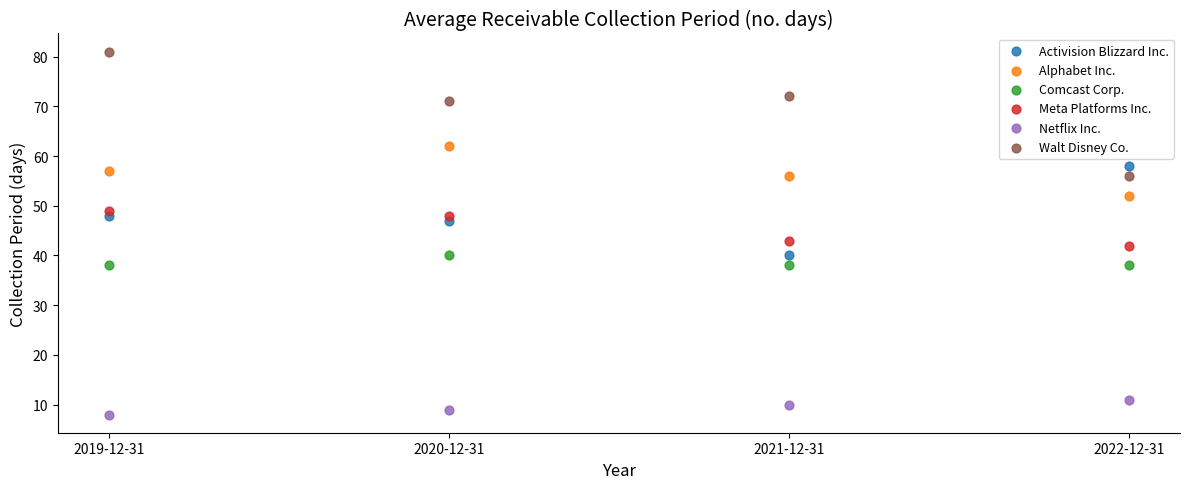

In the Walt Disney Co. series, what Y value is closest to 68?

71